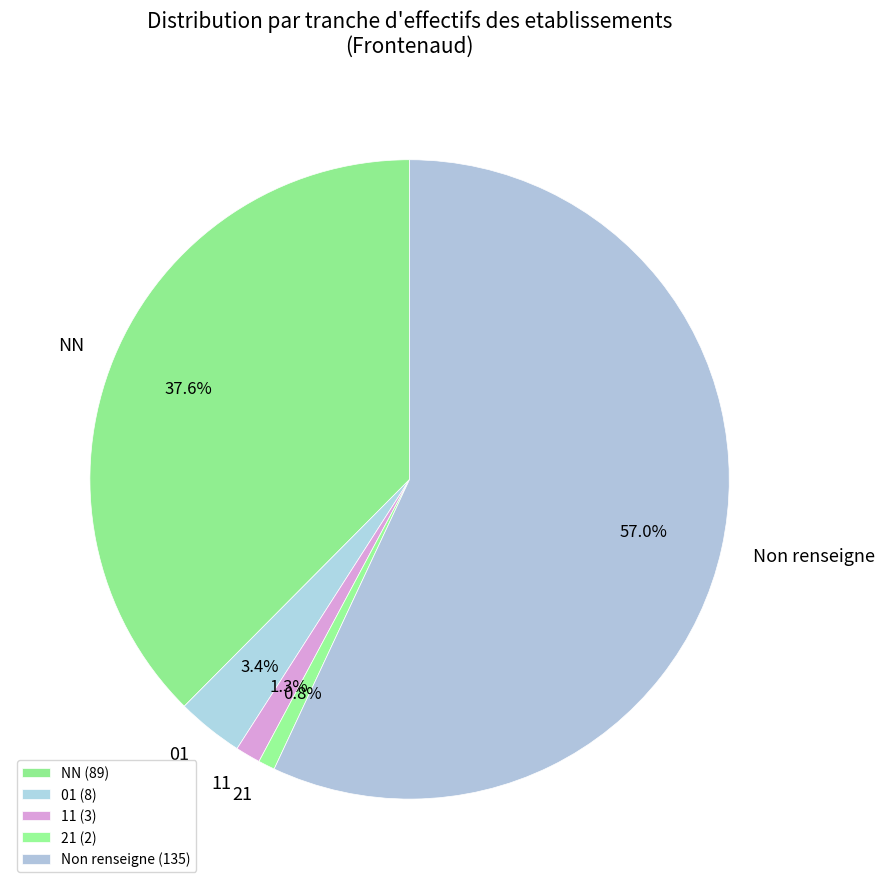

Does Non renseigne account for over 50% of the chart?

Yes